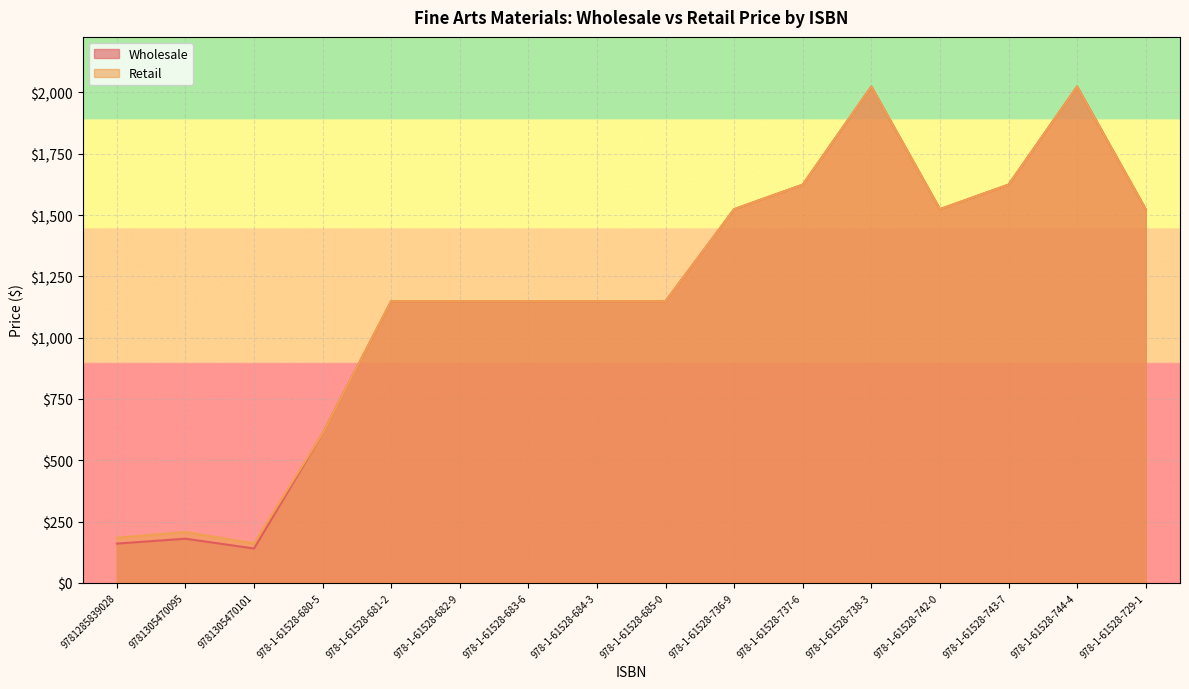

The value of Wholesale at 978-1-61528-743-7 is 2654.7. True or false?

False